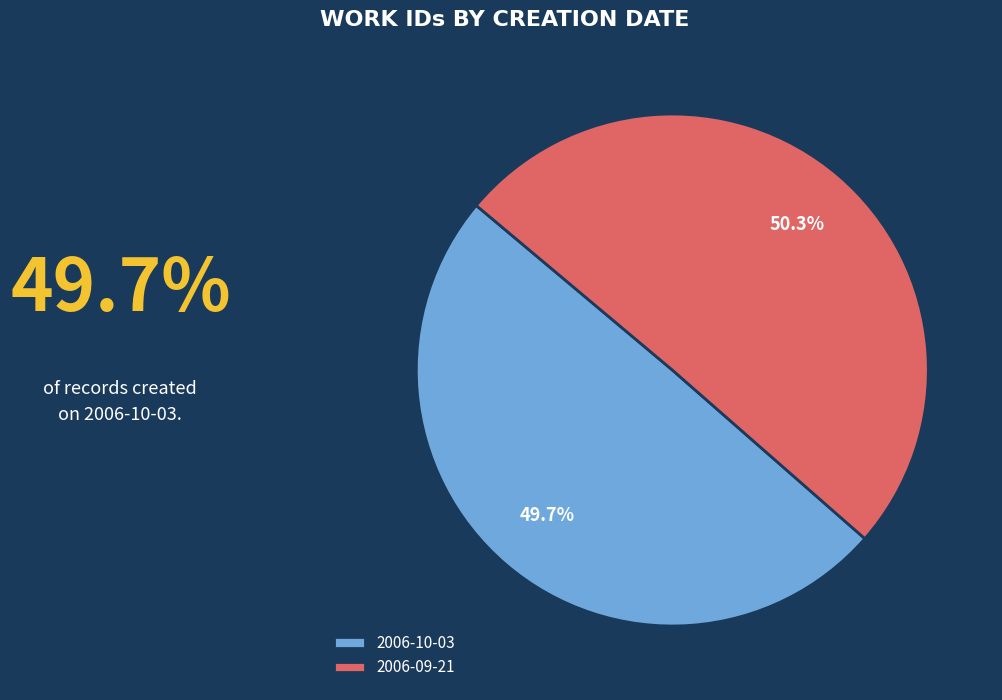

To the nearest percent, what portion does 2006-09-21 represent?

50%